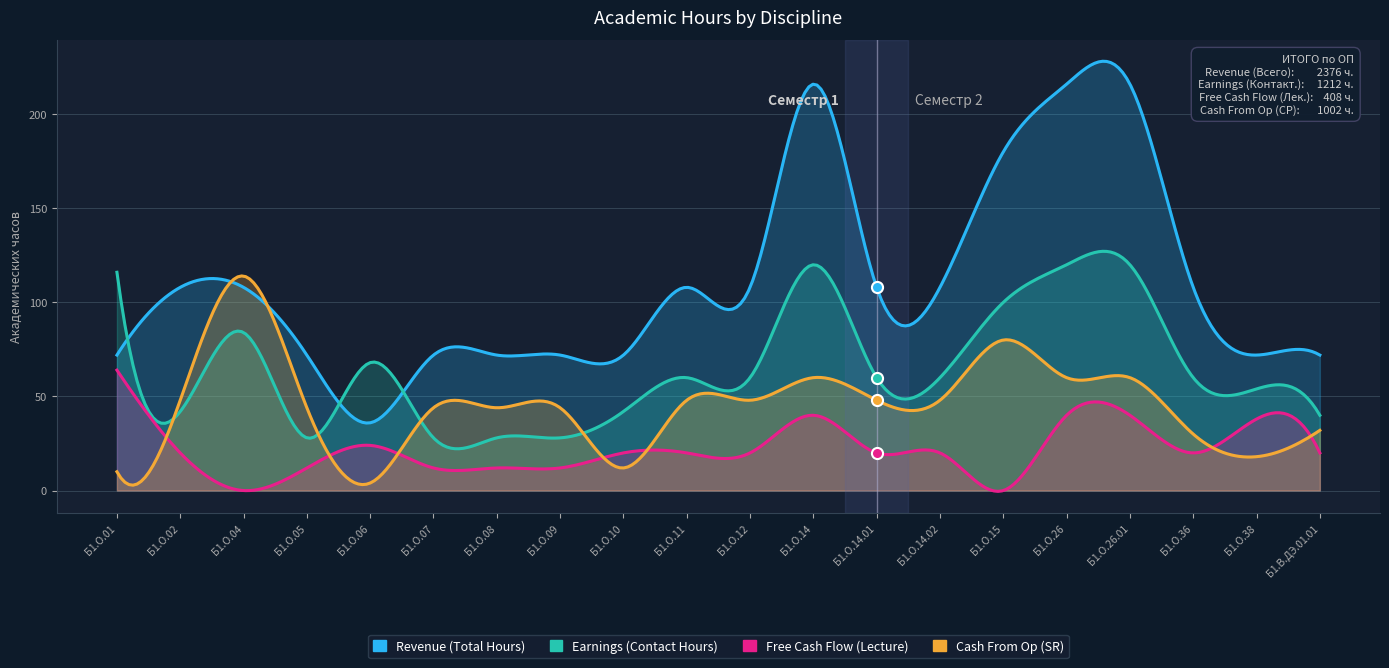

What is the sum of the Revenue (Total Hours) values at Б1.О.14.02 and Б1.О.38?

180